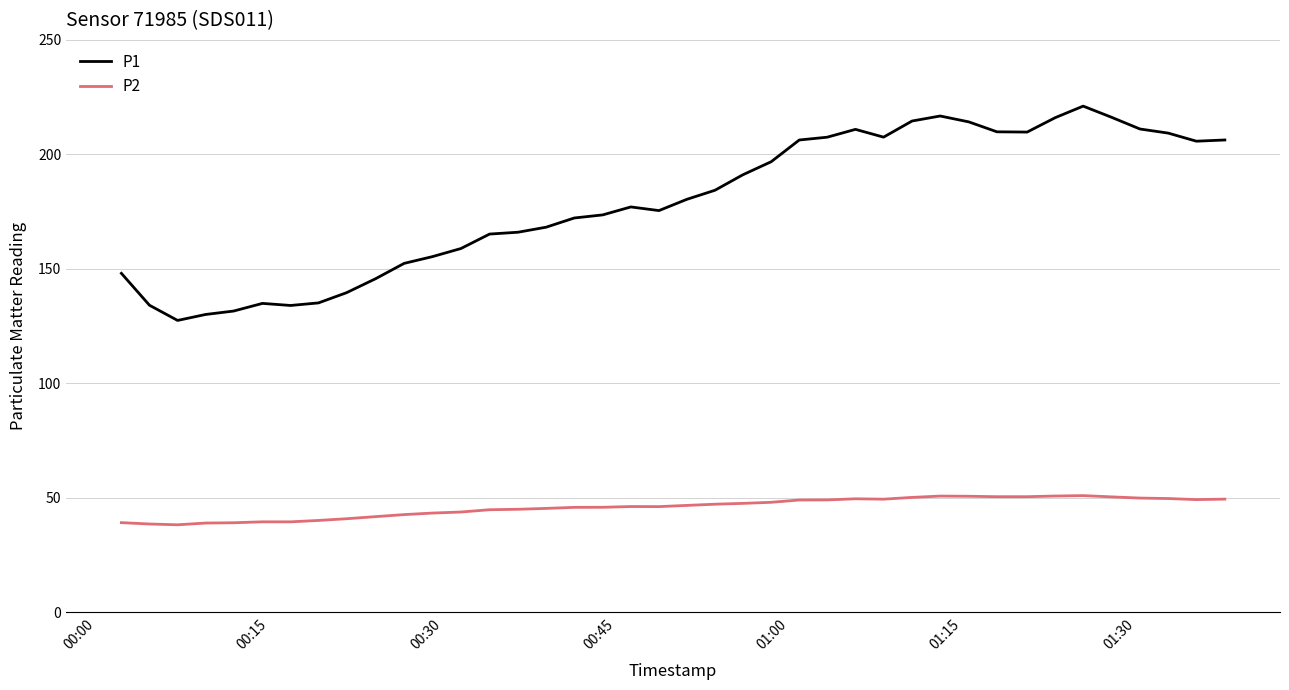

Which series has the widest spread of values?

P1